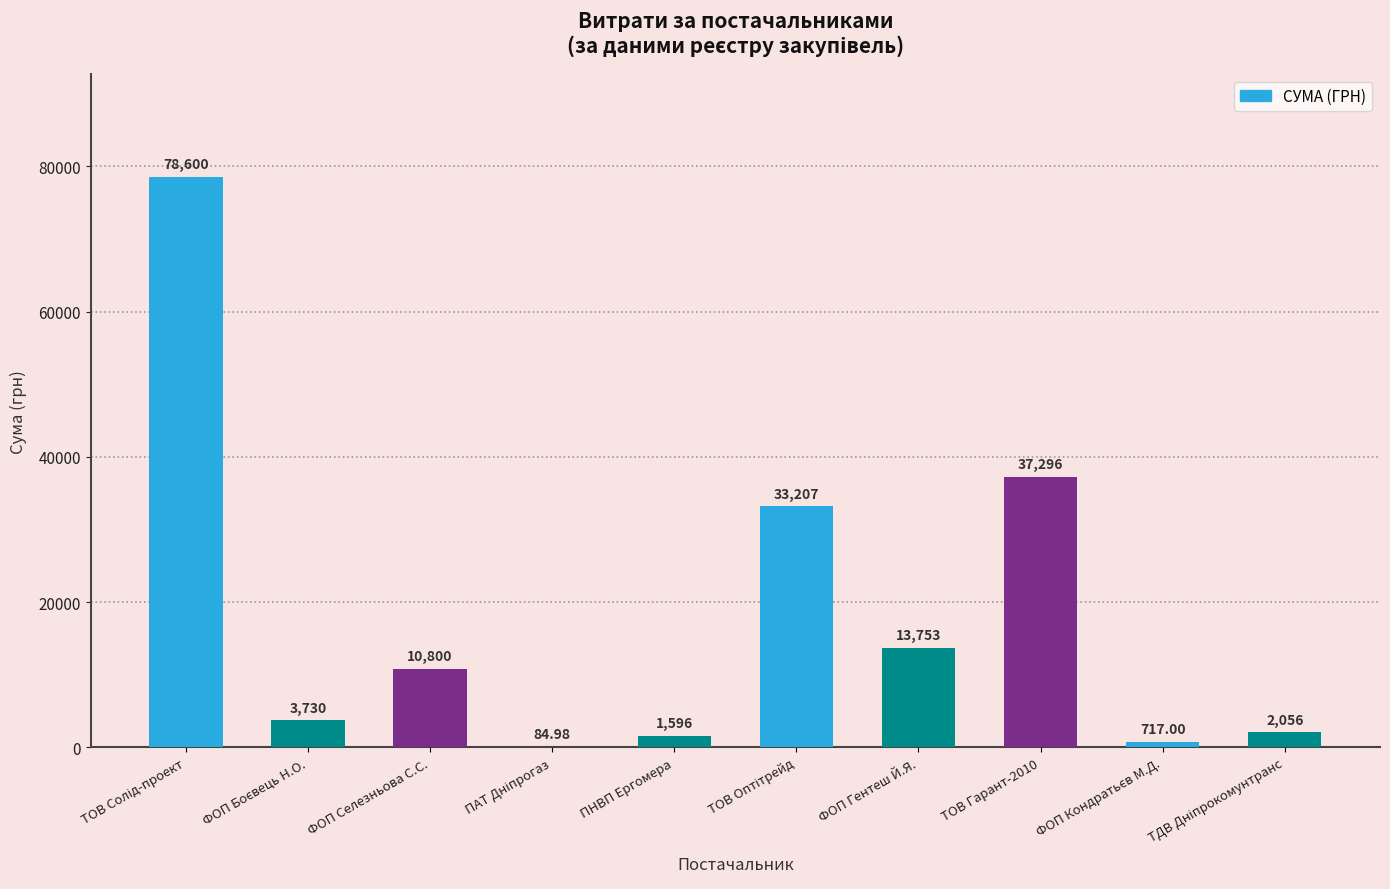

Between ФОП Гентеш Й.Я. and ТОВ Солід-проект, which is larger?

ТОВ Солід-проект